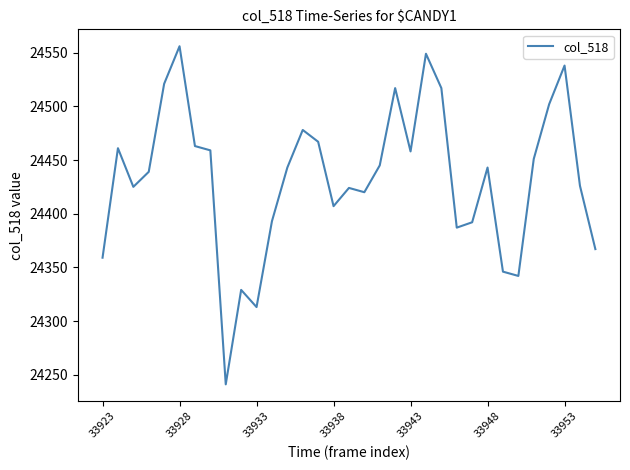

What is the maximum value shown in the chart?

24556